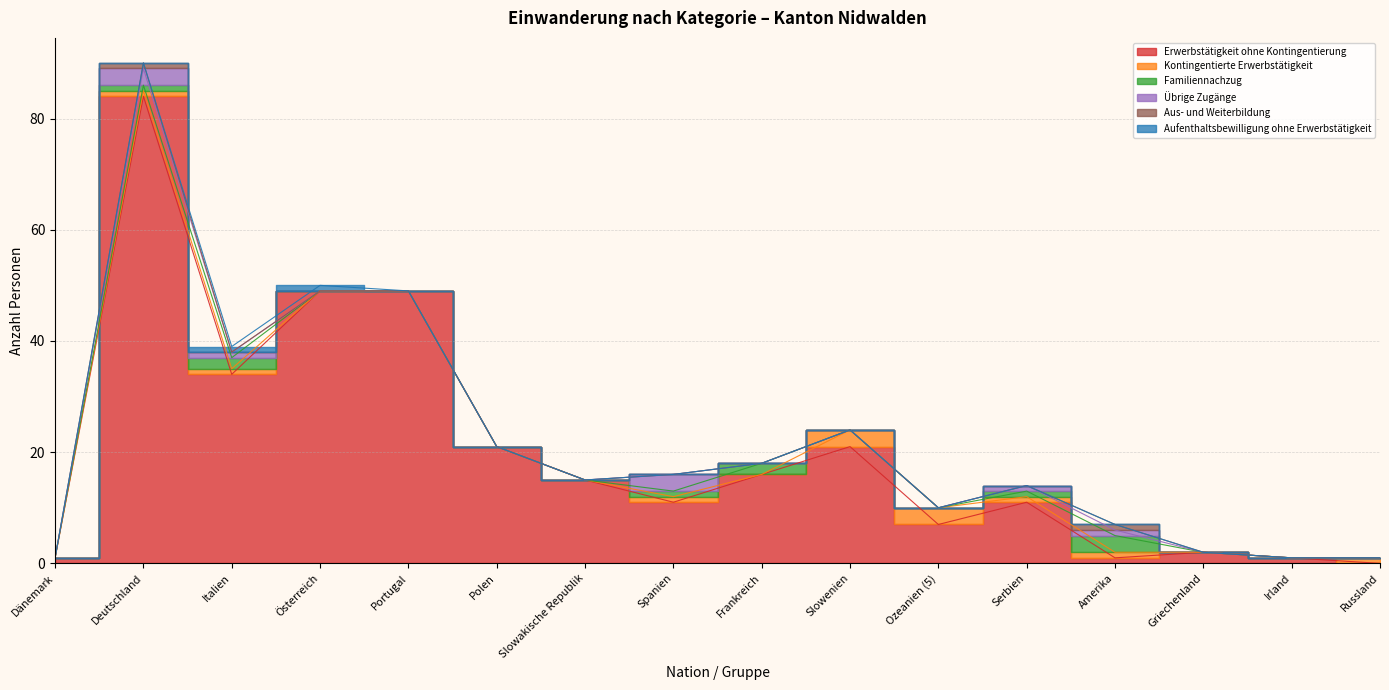

Between Amerika and Russland, which series saw the biggest shift?

Familiennachzug